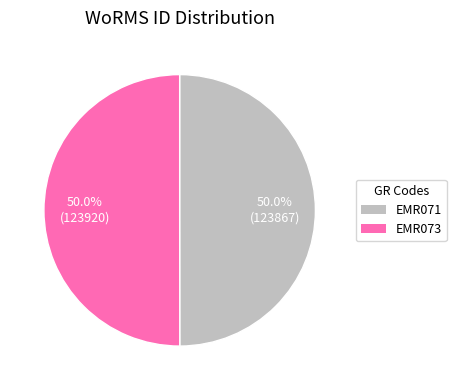

Is it true that EMR071 is 50% of the pie?

True